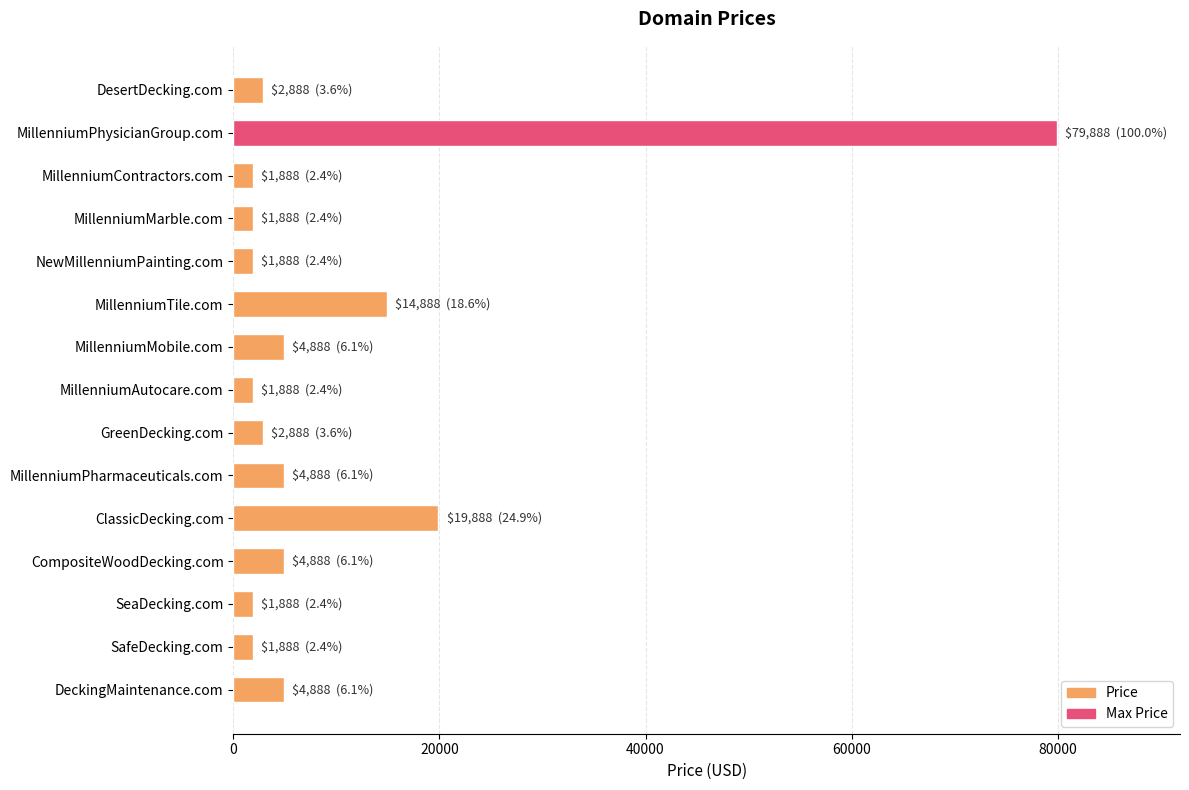

Reading top to bottom, what are all the values shown in this chart?

2888	79888	1888	1888	1888	14888	4888	1888	2888	4888	19888	4888	1888	1888	4888